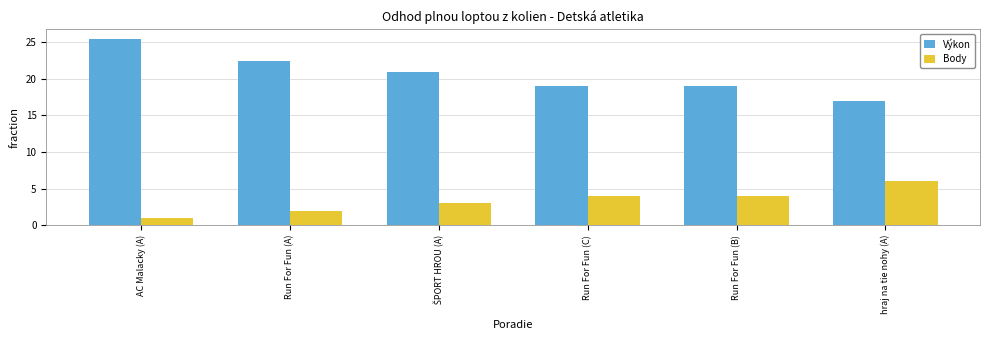

What value does the Body series have at hraj na tie nohy (A)?

6.0